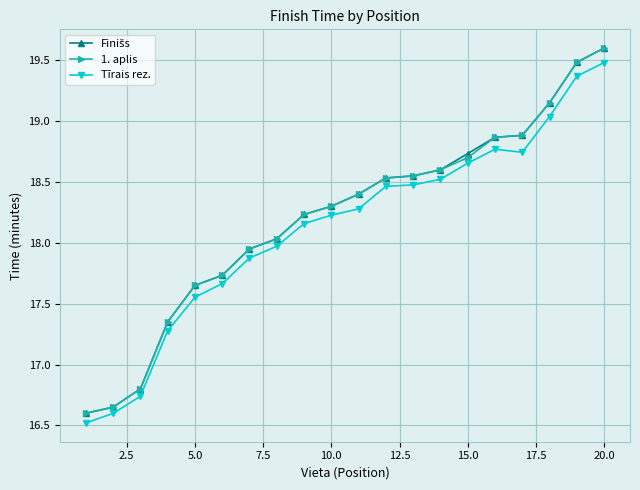

What is the maximum value for Tīrais rez.?

19.5